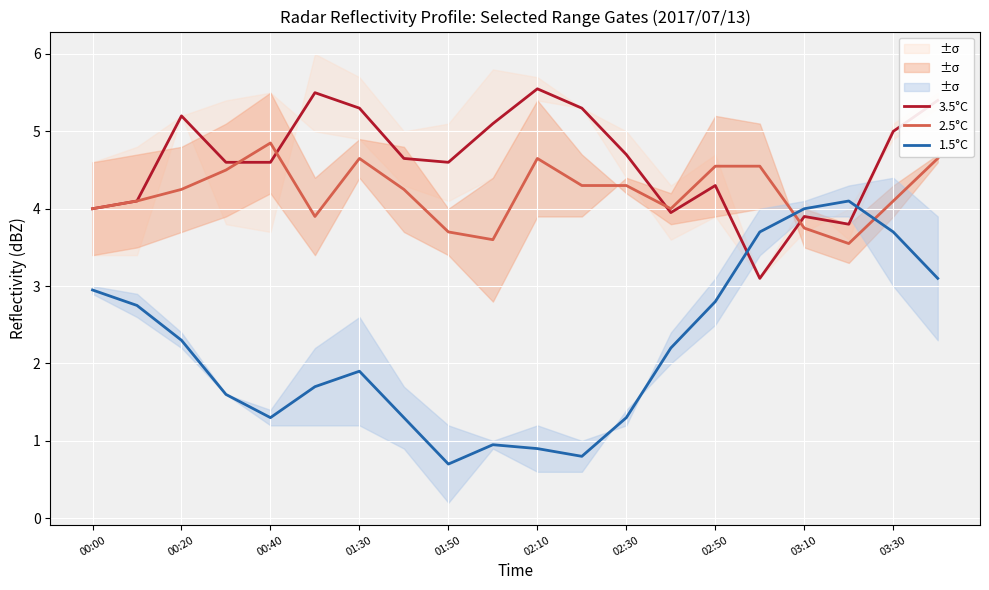

What is the difference between the maximum and second lowest values in the 1.5°C series?

3.3